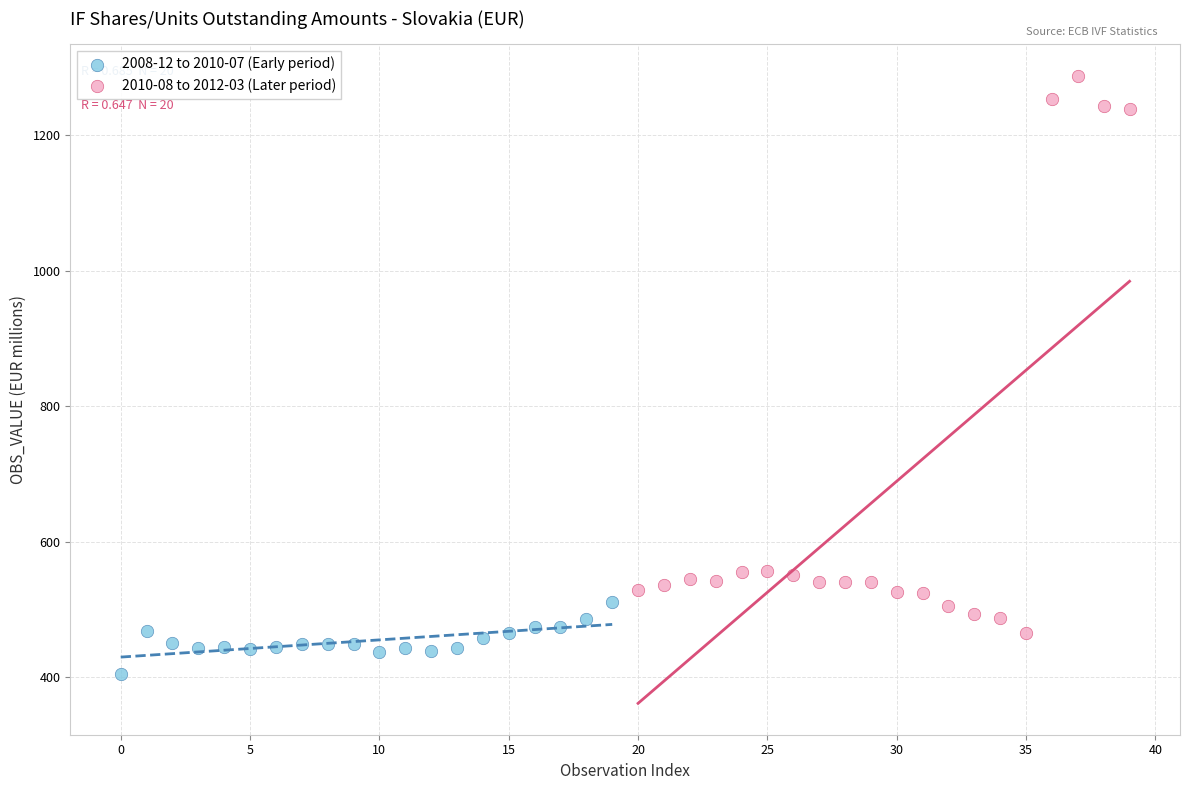

Which series has the largest Y range (max minus min)?

2010-08 to 2012-03 (Later period)